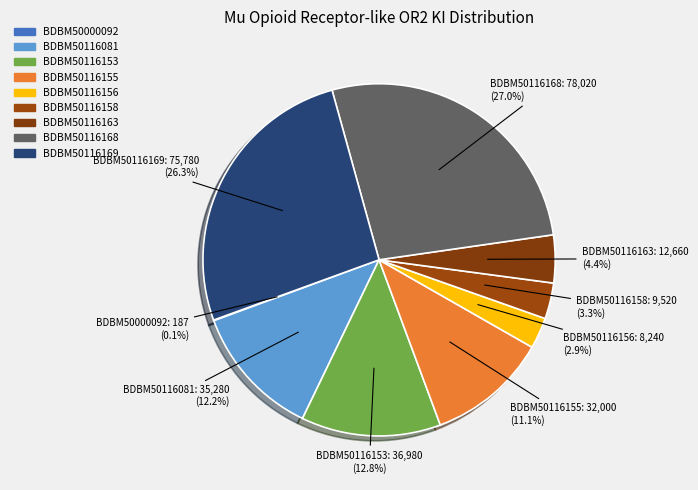

The BDBM50116163 slice represents 1% of the pie. True or false?

False